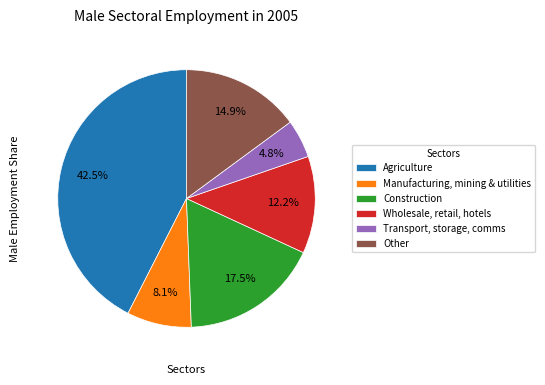

Combined, do Wholesale, retail, hotels and Agriculture account for over 50%?

Yes